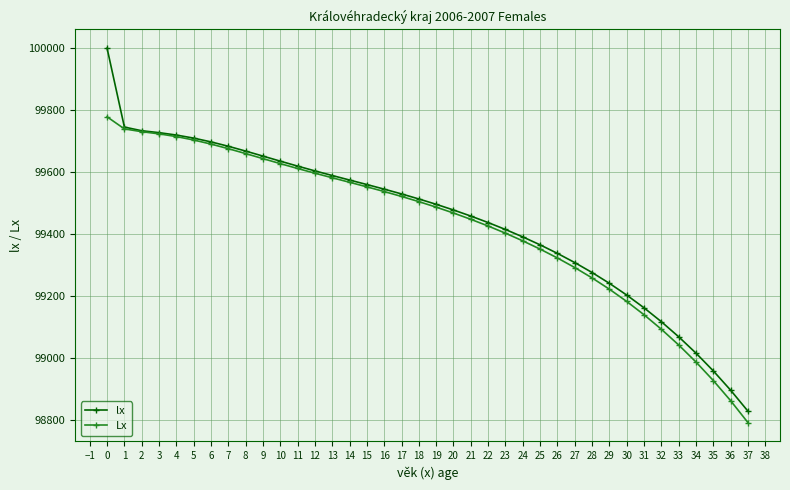

The Lx series shows 24159.7 at 7. True or false?

False